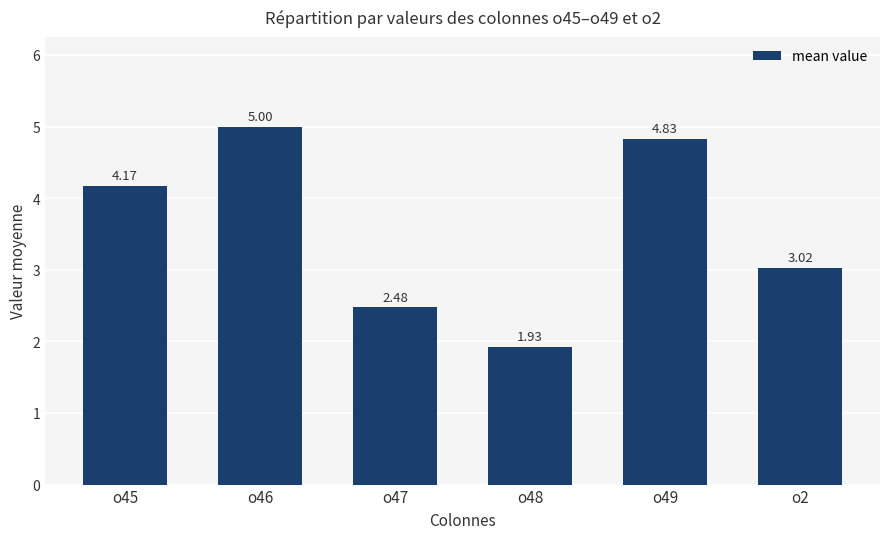

List the labels in order of value, largest first.

o46, o49, o45, o2, o47, o48